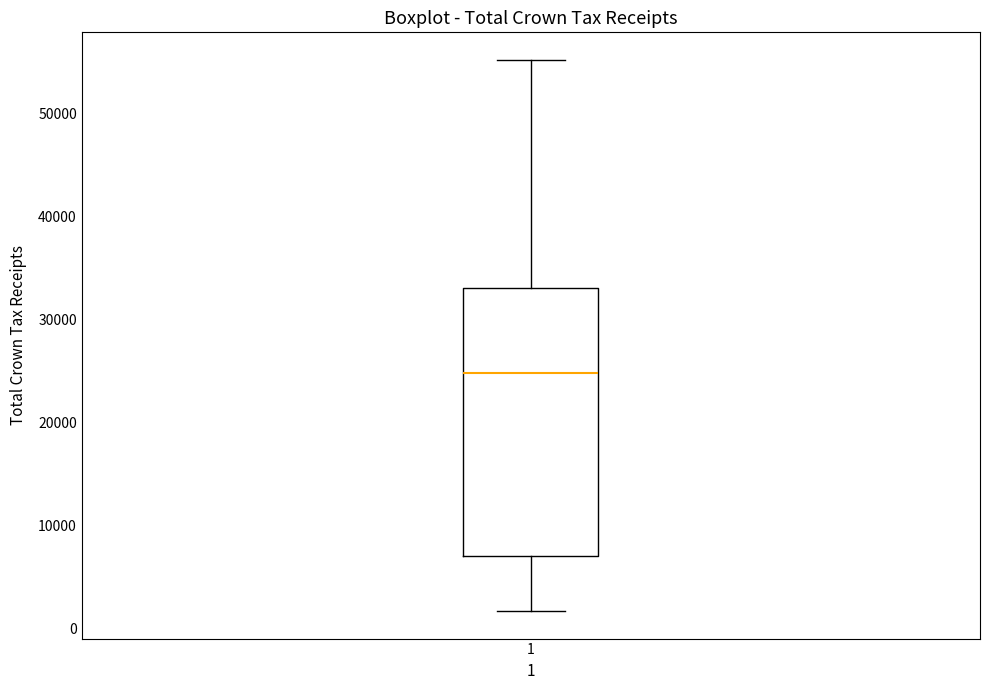

Read this box plot against the y-axis: the position of the median line, the range covered by the box, and the ends of both whiskers. The values are not printed on the chart, so give them approximately, as read against the axis.

median 25000, box 7000 to 33000, whiskers 2000 to 55000